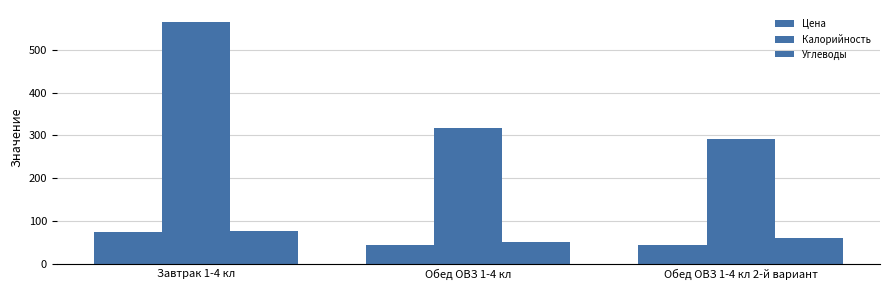

The value of Углеводы at Обед ОВЗ 1-4 кл is 50.3. True or false?

True